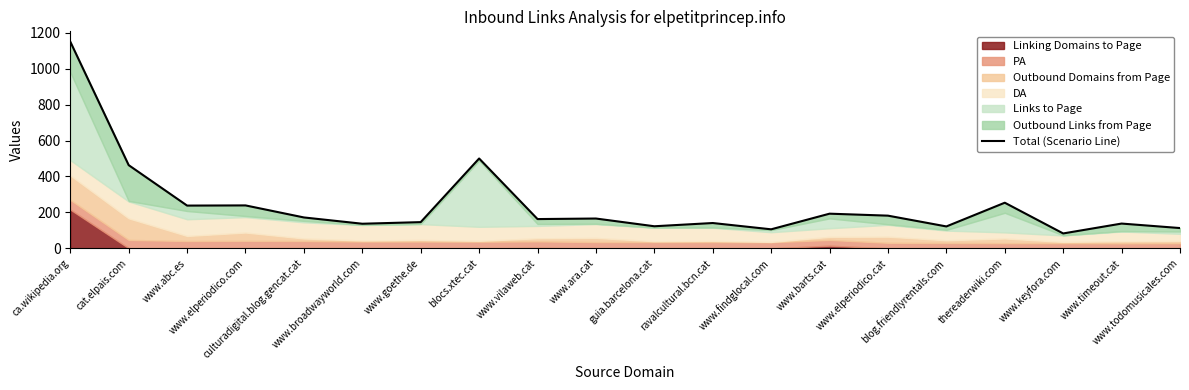

How many lines are shown in the chart?

1